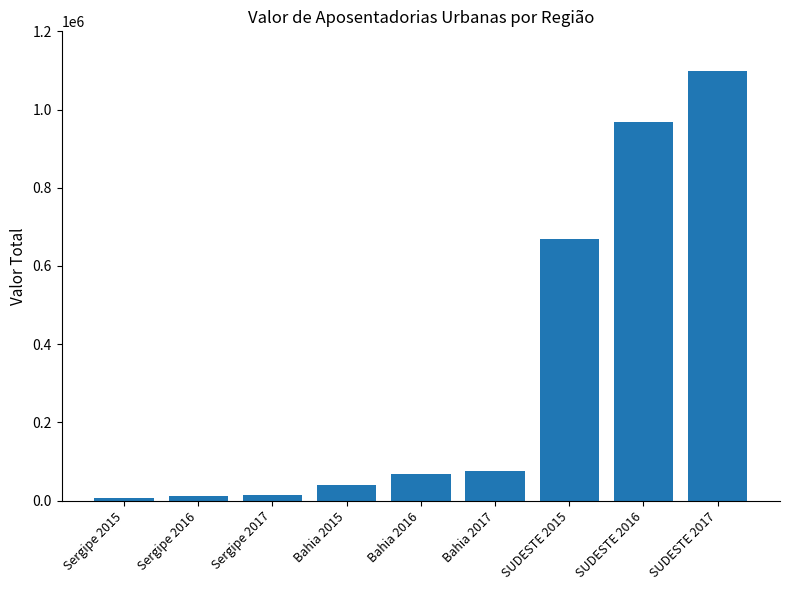

The value at SUDESTE 2015 is 217579. True or false?

False